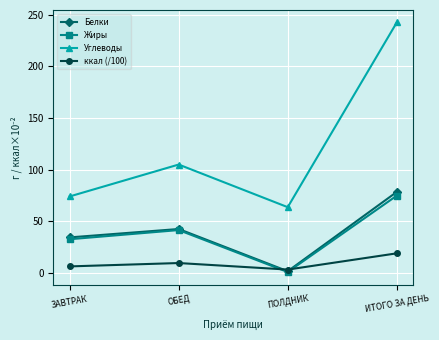

At which category is the sum across all series the highest?

ИТОГО ЗА ДЕНЬ